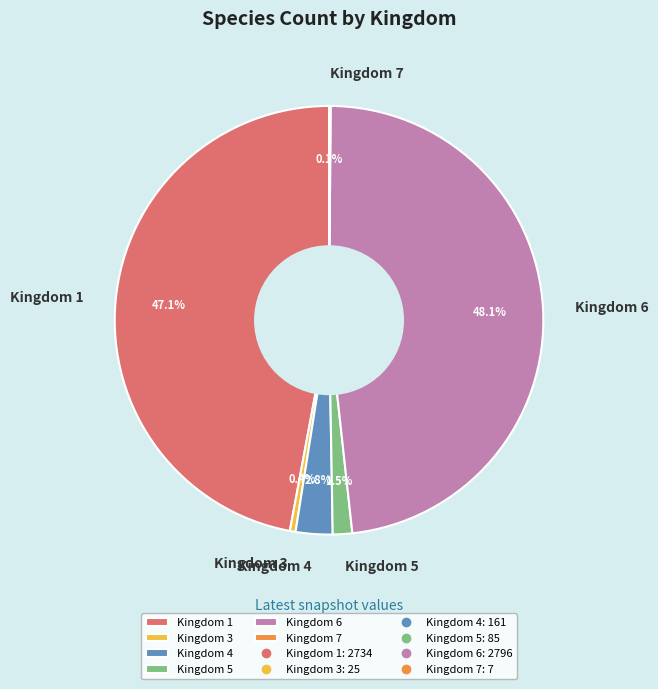

Which category has the biggest portion of the pie?

Kingdom 6